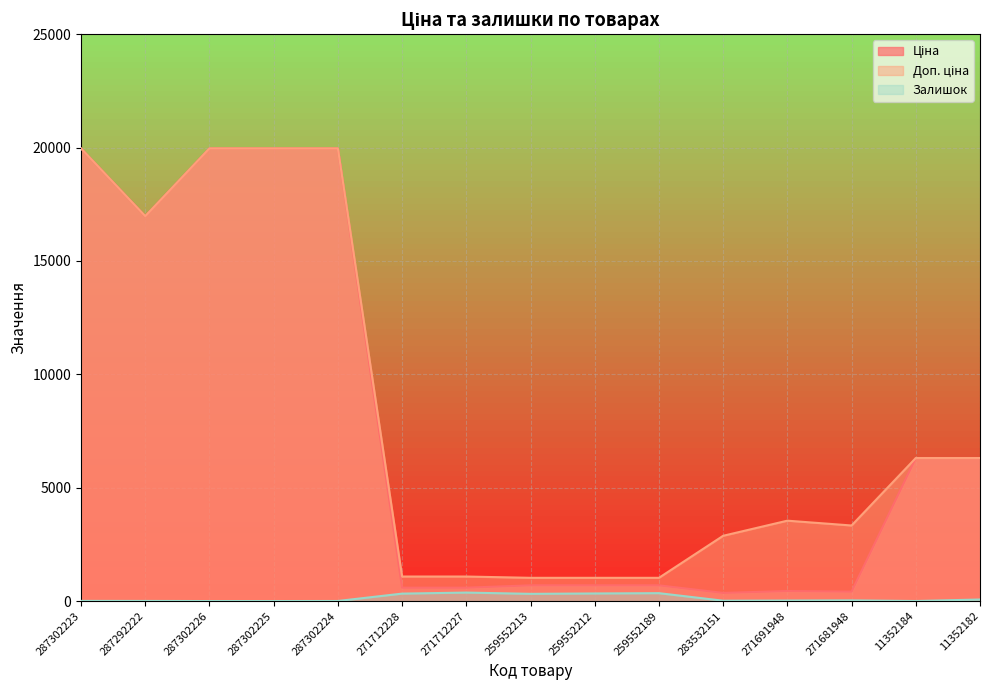

What is the total value across all series at 287302225?

39928.3